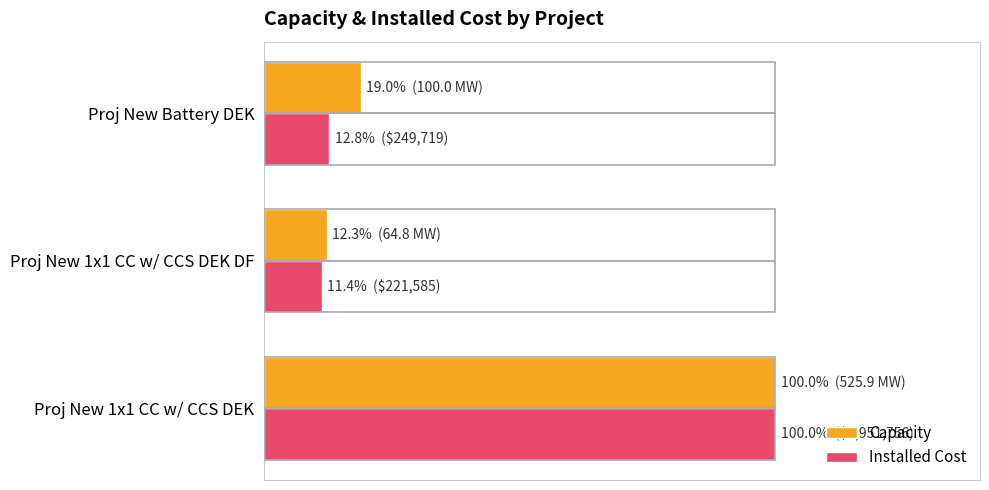

Where is Capacity nearest to the value 56?

Proj New Battery DEK